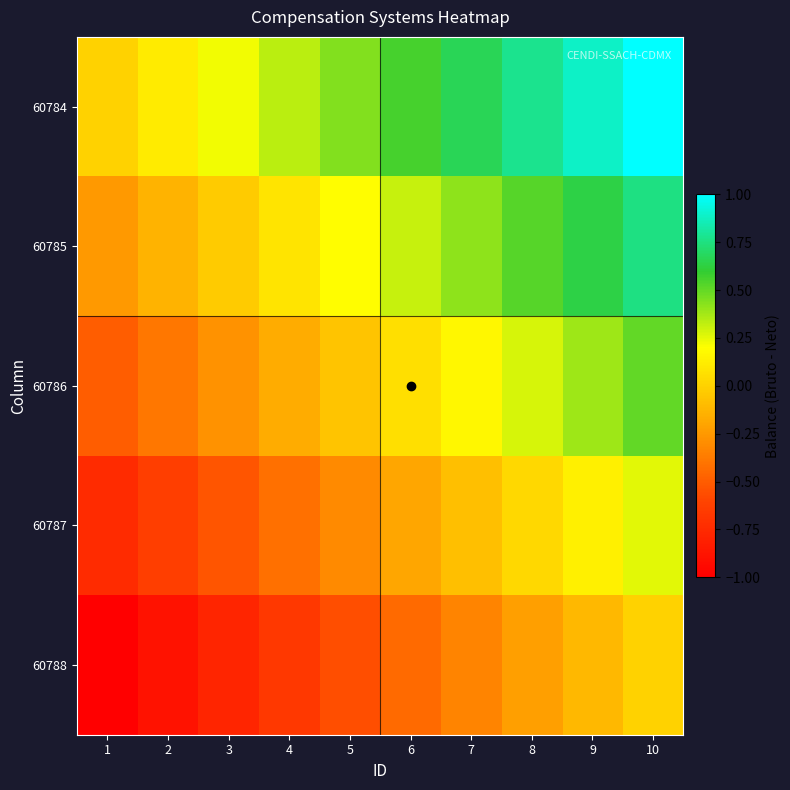

Reading left to right, list all the values displayed in this chart.

60784: 1=0.0	2=0.1	3=0.2	4=0.3	5=0.4	6=0.6	7=0.7	8=0.8	9=0.9	10=1.0
60785: 1=-0.2	2=-0.1	3=-0.0	4=0.1	5=0.2	6=0.3	7=0.4	8=0.5	9=0.6	10=0.8
60786: 1=-0.5	2=-0.4	3=-0.3	4=-0.2	5=-0.1	6=0.1	7=0.2	8=0.3	9=0.4	10=0.5
60787: 1=-0.8	2=-0.6	3=-0.5	4=-0.4	5=-0.3	6=-0.2	7=-0.1	8=0.0	9=0.1	10=0.2
60788: 1=-1.0	2=-0.9	3=-0.8	4=-0.7	5=-0.6	6=-0.4	7=-0.3	8=-0.2	9=-0.1	10=0.0